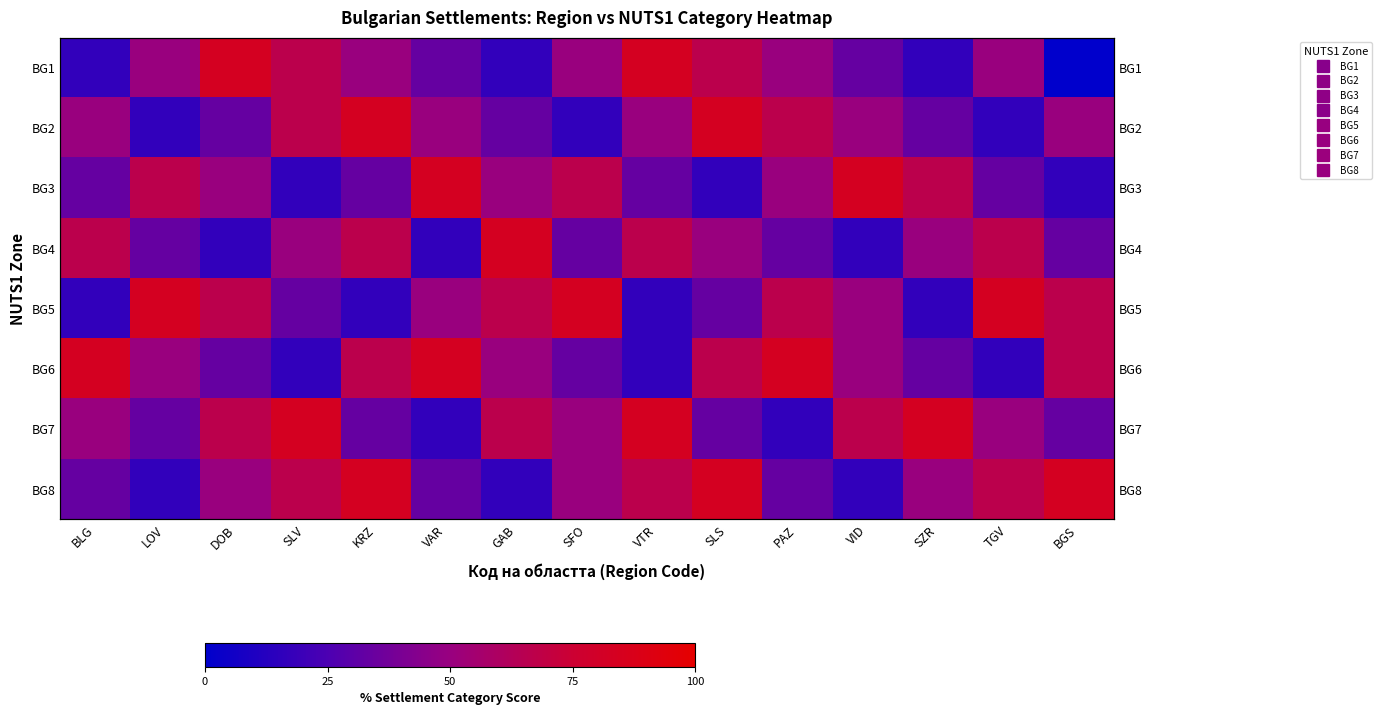

Rank the series at SZR from lowest to highest value.

BG1, BG5, BG2, BG6, BG4, BG8, BG3, BG7